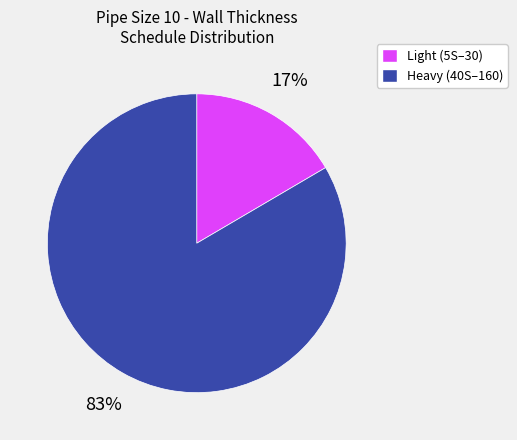

What percentage is the Heavy (40S–160) slice, to the nearest percent?

83%